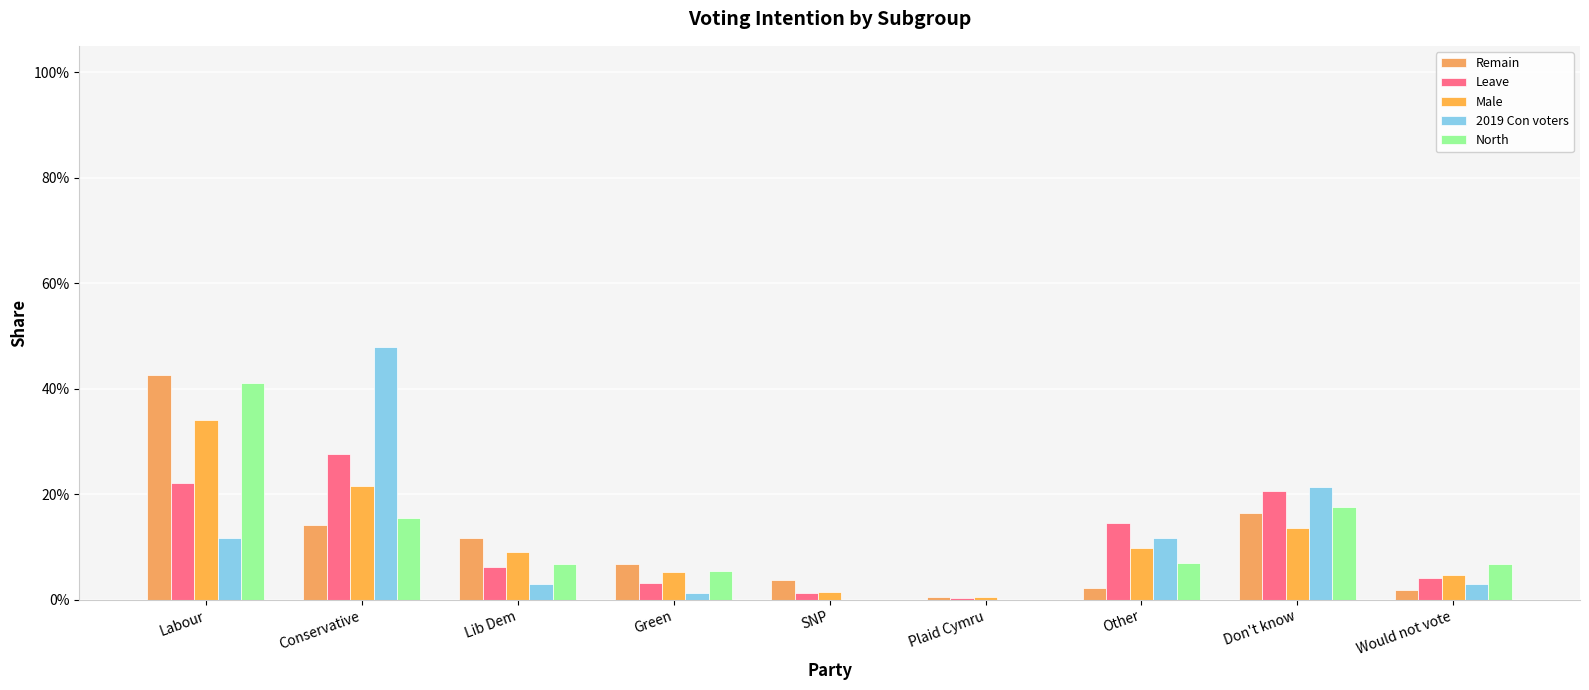

What is the difference between the second highest and second lowest values in the Male series?

0.2